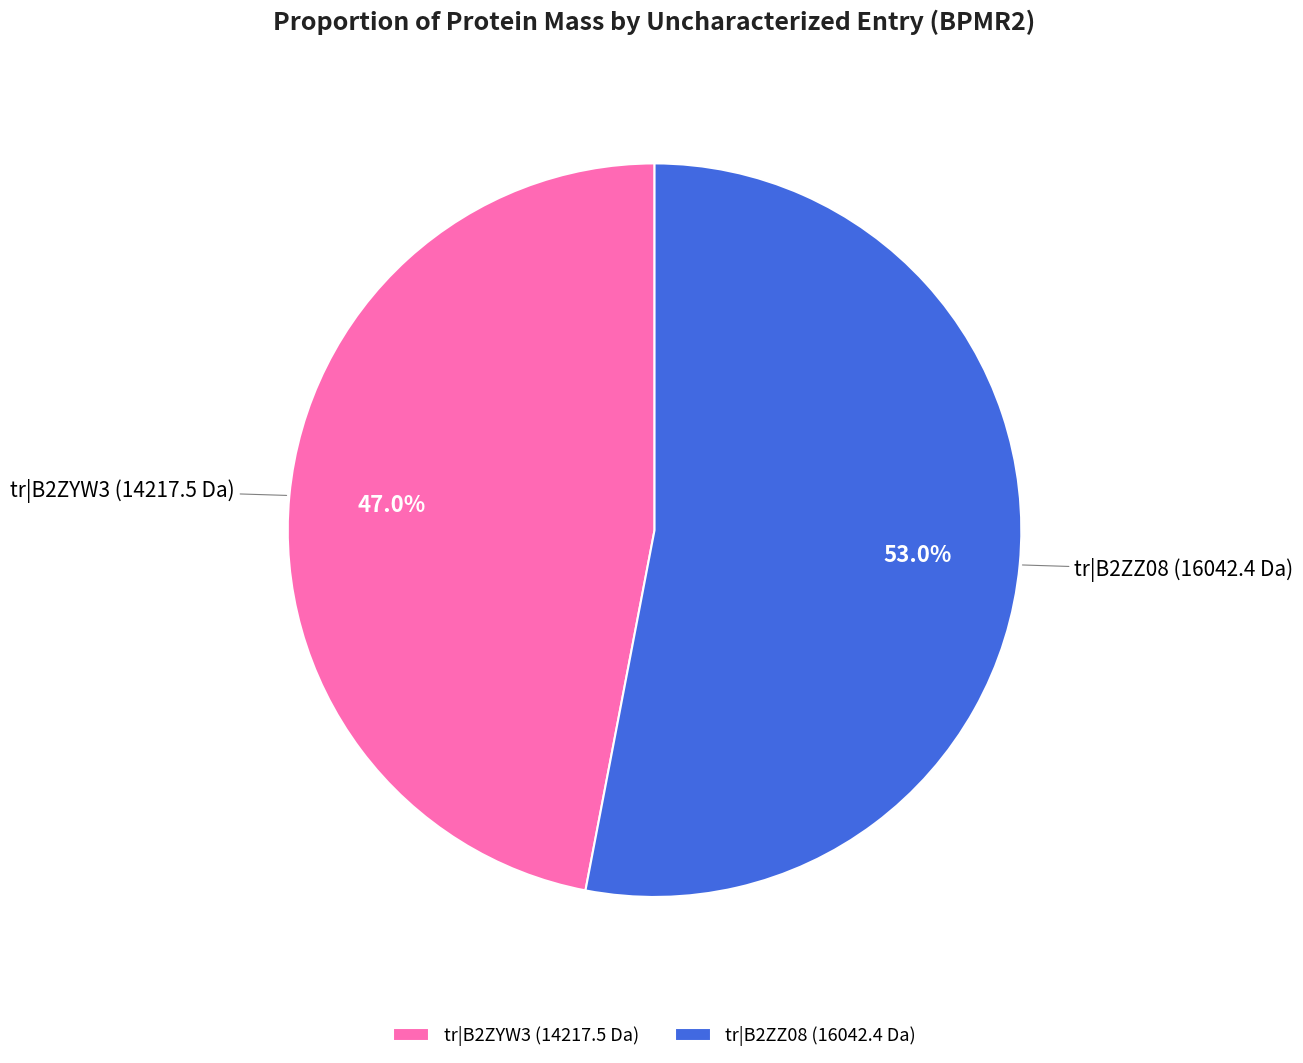

Approximately how many times larger is the value at tr|B2ZZ08 (16042.4 Da) compared to tr|B2ZYW3 (14217.5 Da)?

1.1